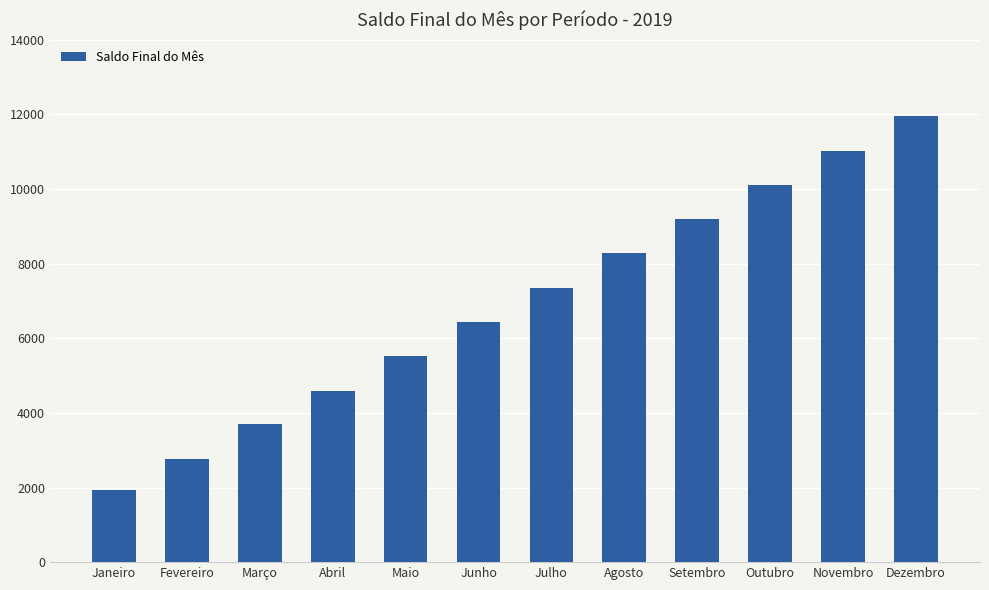

What position from the right is Novembro?

2